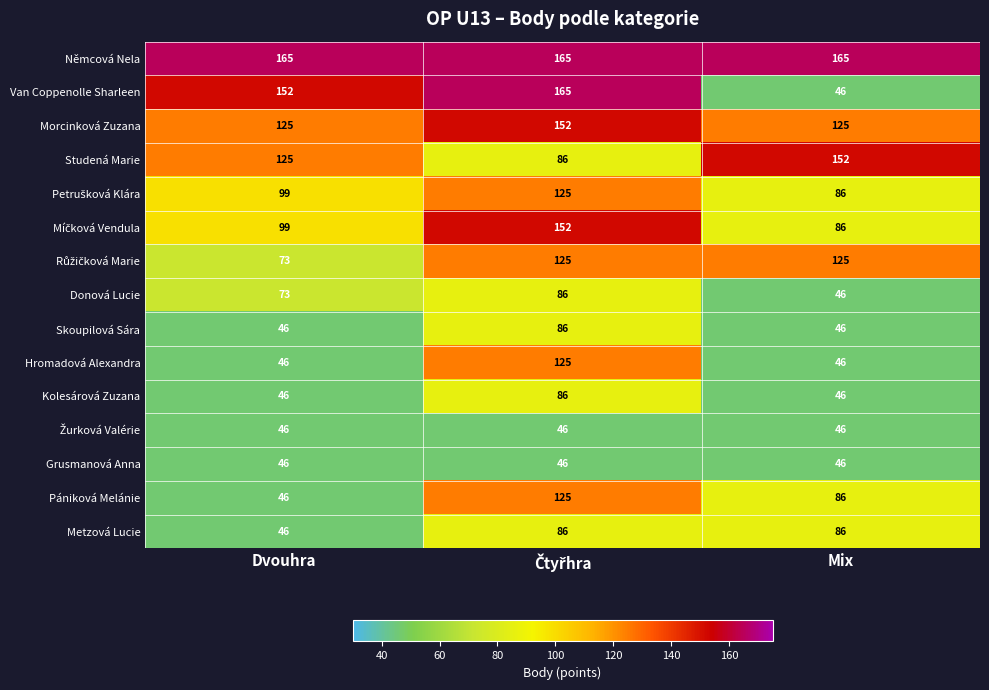

What is the highest value of the Němcová Nela series?

165